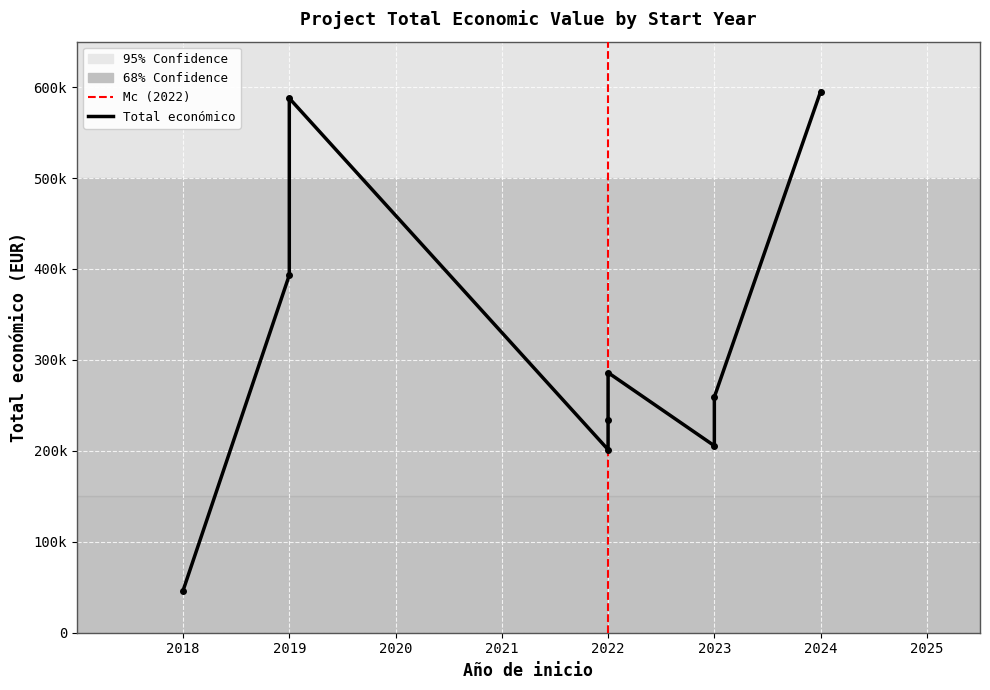

At which label is the value closest to 320736?

2022